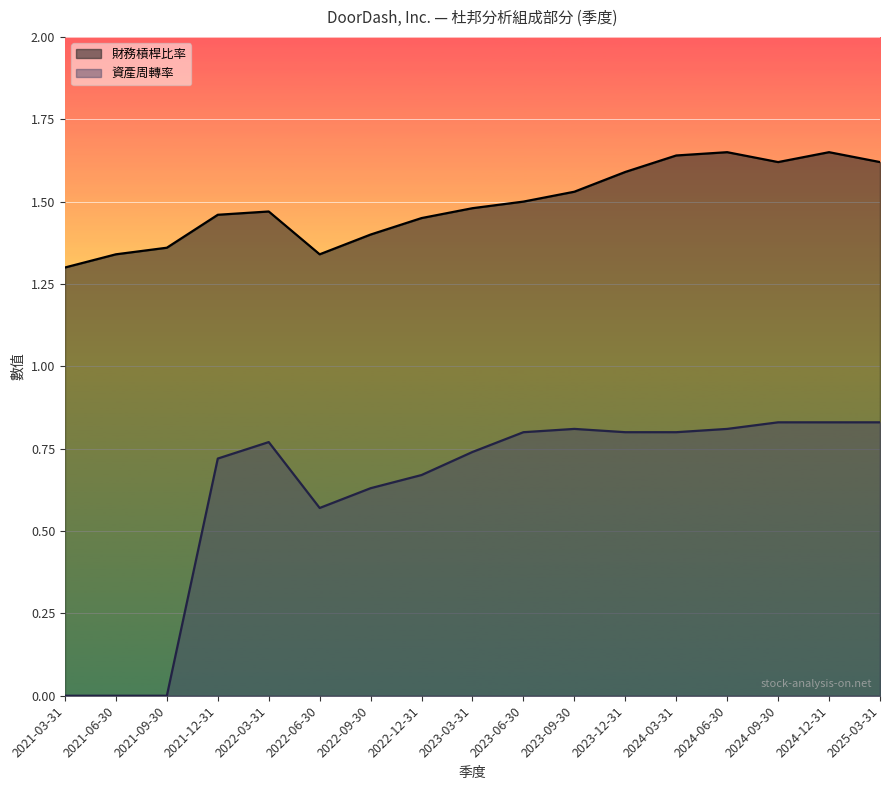

Rank the categories by 資產周轉率 value from highest to lowest.

2024-09-30, 2024-12-31, 2025-03-31, 2023-09-30, 2024-06-30, 2023-06-30, 2023-12-31, 2024-03-31, 2022-03-31, 2023-03-31, 2021-12-31, 2022-12-31, 2022-09-30, 2022-06-30, 2021-03-31, 2021-06-30, 2021-09-30